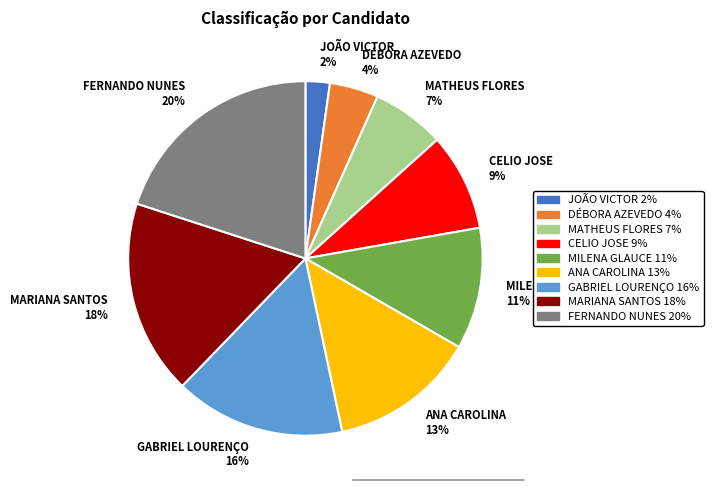

What is the largest slice in the pie chart?

FERNANDO NUNES 20%